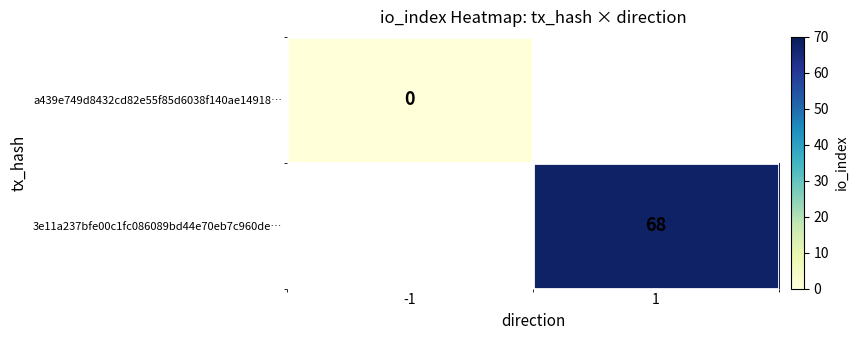

Read the 3e11a237bfe00c1fc086089bd44e70eb7c960de… value at 1.

68.0